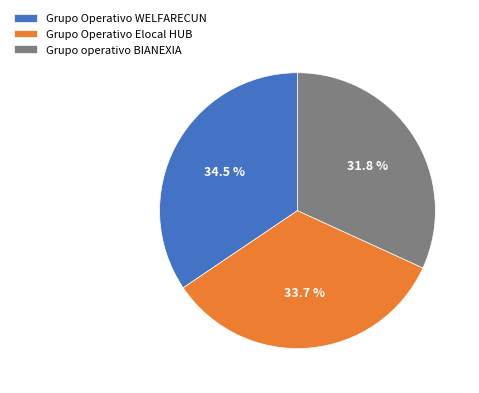

Which category has the smallest portion of the pie?

Grupo operativo BIANEXIA